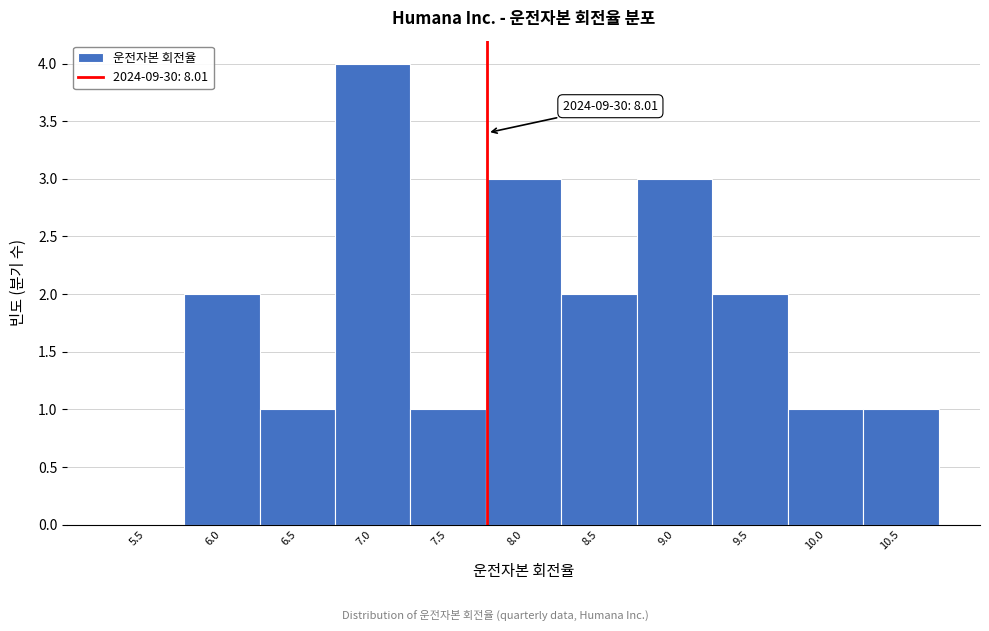

Reading left to right, transcribe all the data shown in this chart.

5.5=0	6.0=2	6.5=1	7.0=4	7.5=1	8.0=3	8.5=2	9.0=3	9.5=2	10.0=1	10.5=1